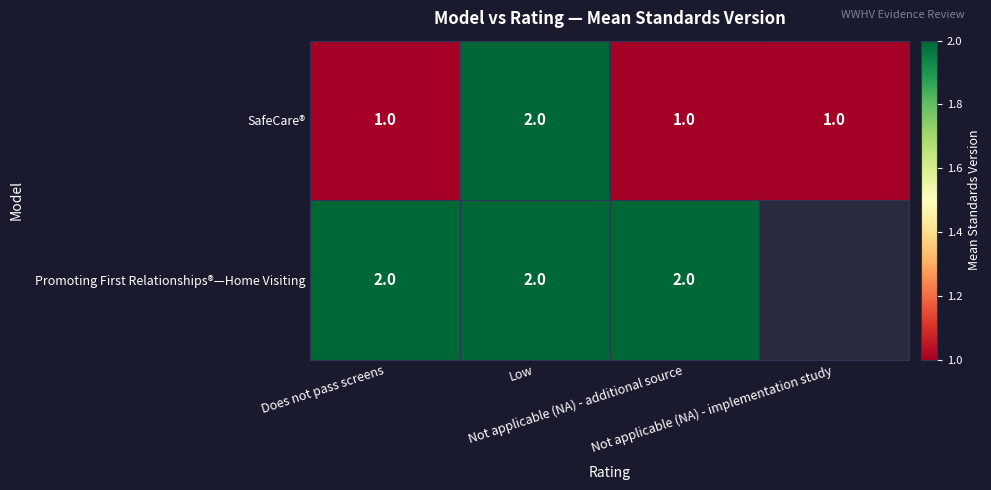

Count the SafeCare® values in the range 1 to 2.

4